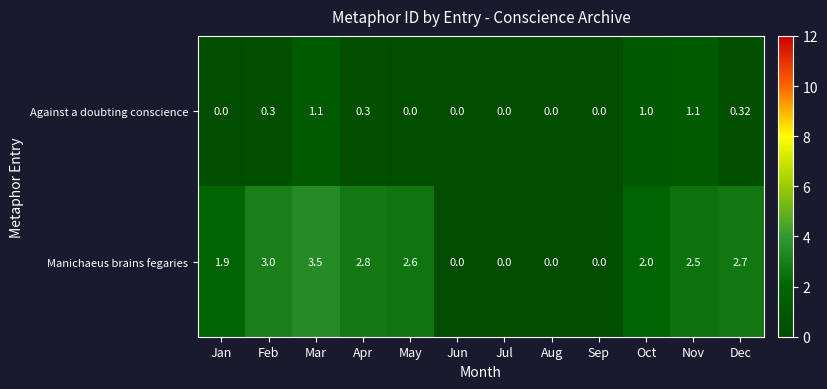

At which label does Manichaeus brains fegaries first exceed 2?

Feb